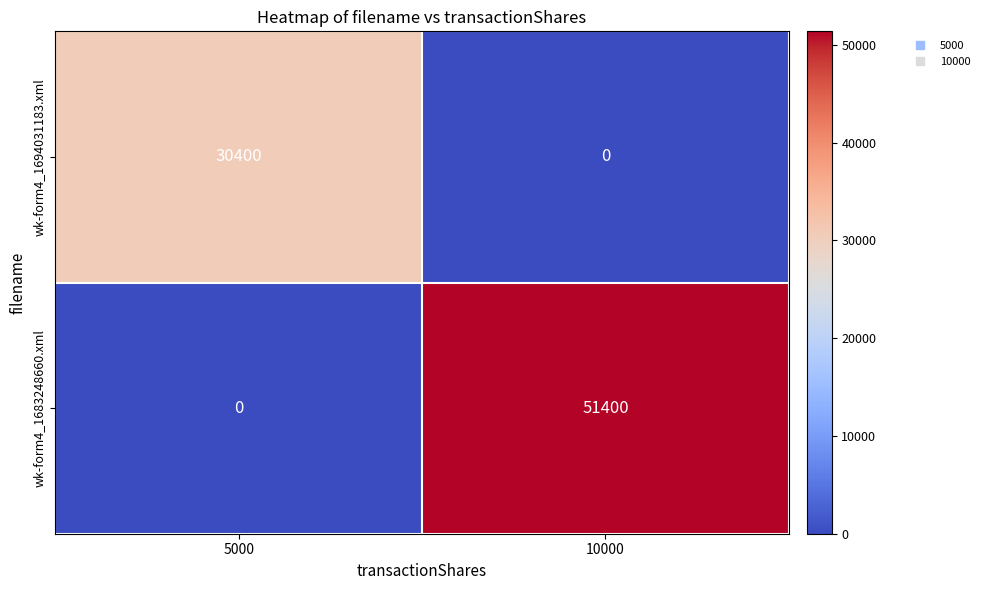

What is the difference between the wk-form4_1694031183.xml values at 5000 and 10000?

30400